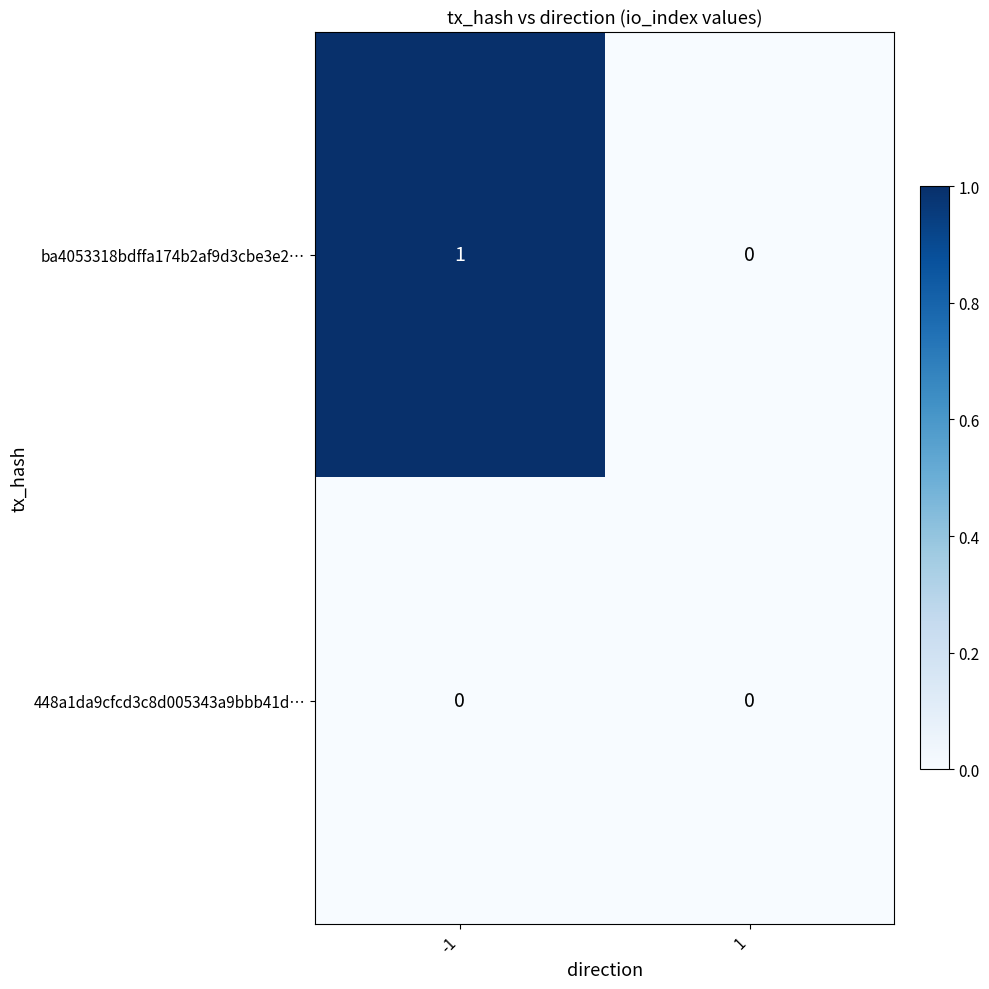

The value of ba4053318bdffa174b2af9d3cbe3e2… at 1 is 0. True or false?

True